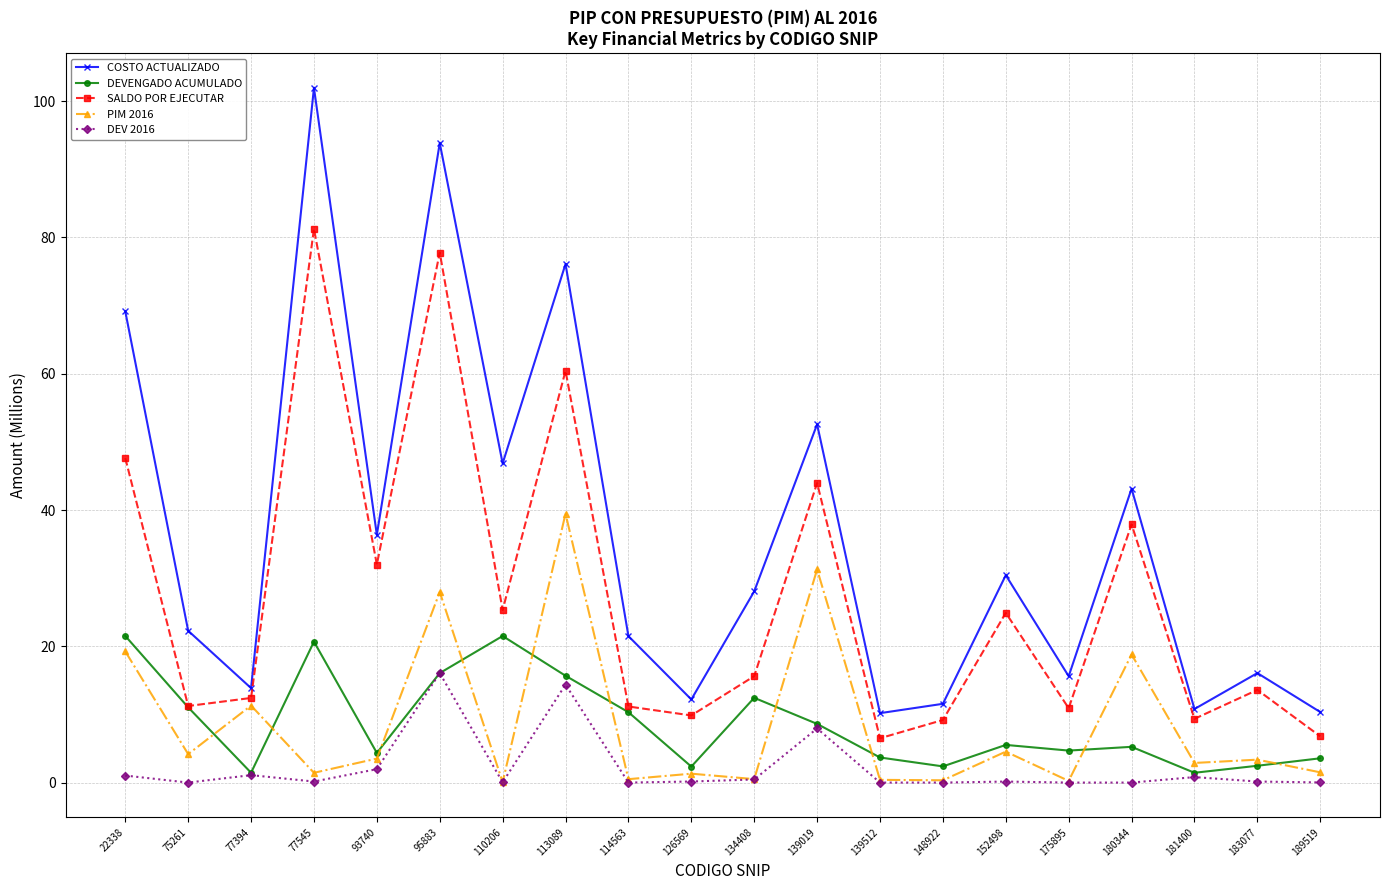

What are all the series names shown in the legend?

COSTO ACTUALIZADO, DEVENGADO ACUMULADO, SALDO POR EJECUTAR, PIM 2016, DEV 2016